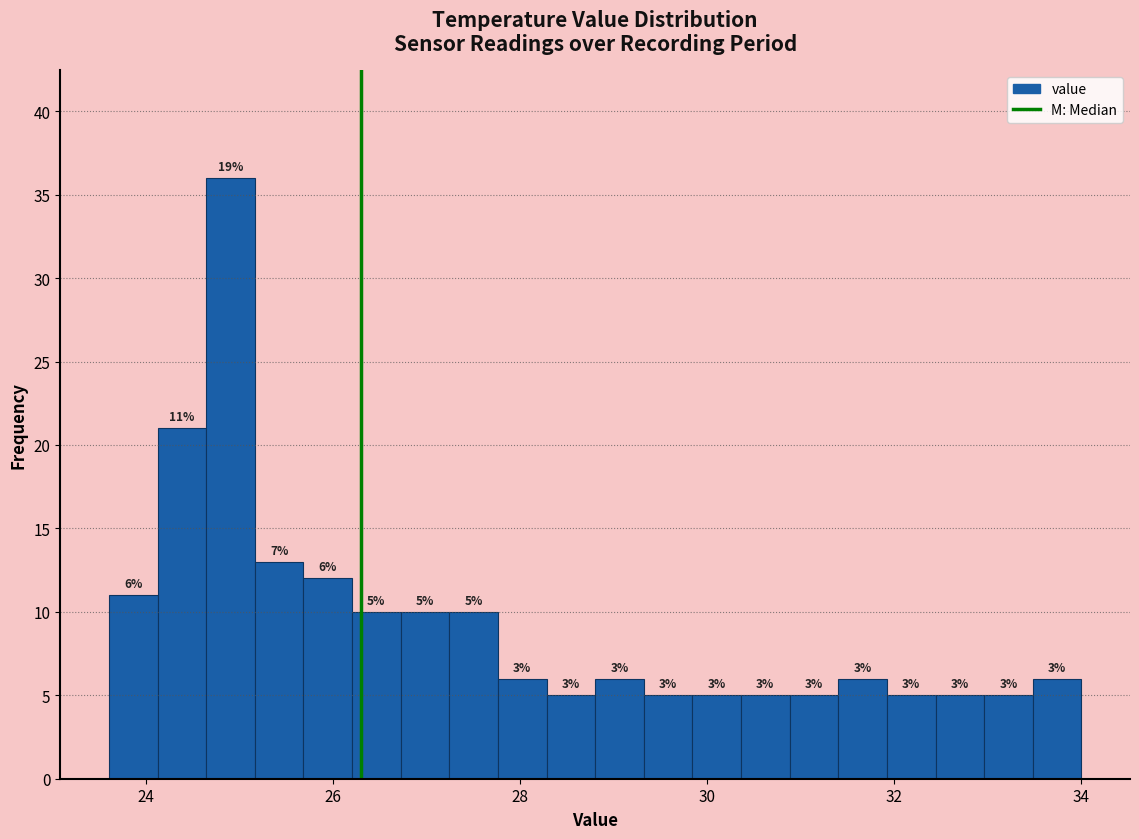

Around what value on the x-axis is the tallest bar? Give the approximate position of its centre, as read against the axis.

25.0